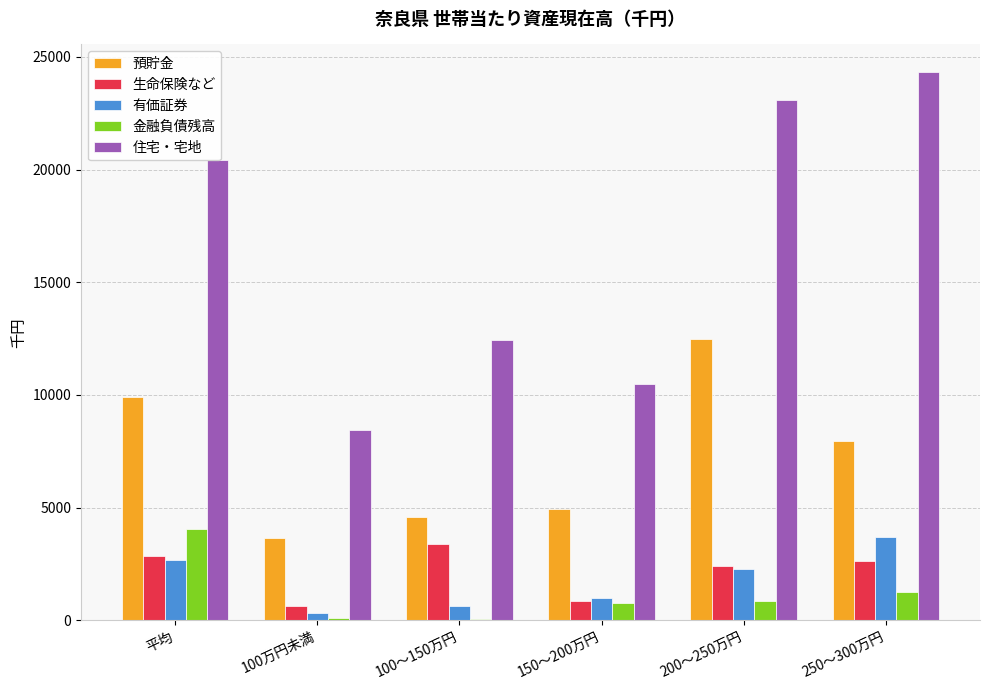

What value does the 有価証券 series have at 150～200万円, to the nearest 50?

1000